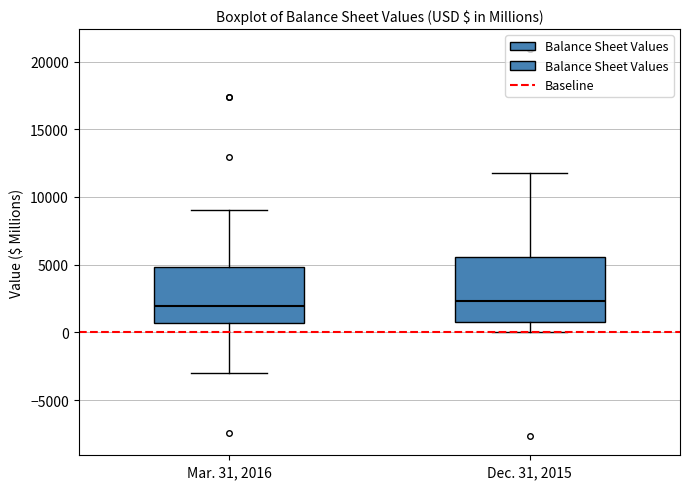

Reading left to right, transcribe this box plot: for each box, give where its median line is, the range the box spans, and where its two whiskers end, as read against the y-axis. The values are not printed on the chart, so give them approximately, as read against the axis.

Mar. 31, 2016: median 2000, box 500 to 5000, whiskers -3000 to 9000
Dec. 31, 2015: median 2500, box 1000 to 5500, whiskers 0 to 12000